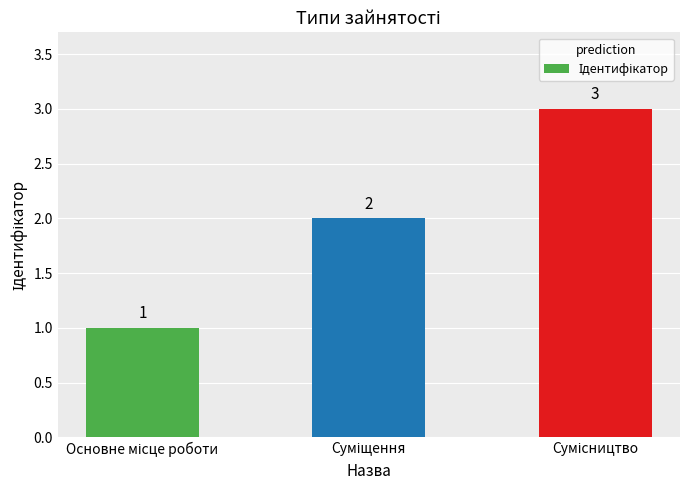

What is the maximum value shown in the chart?

3